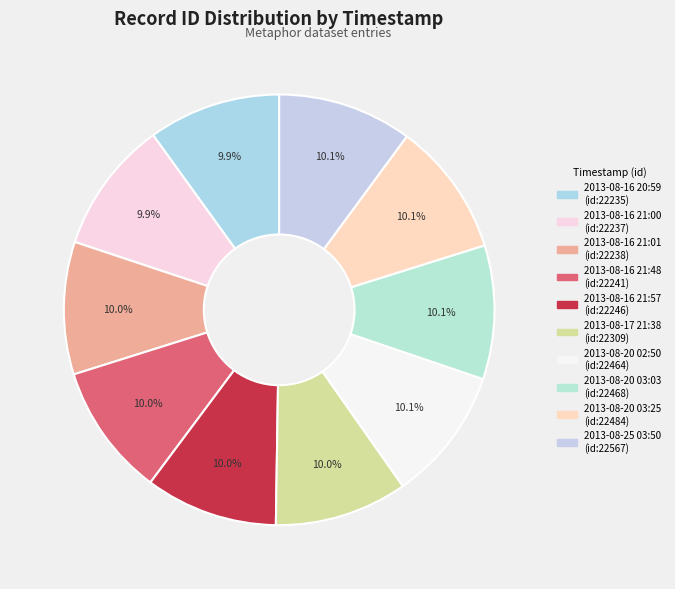

How many slices are in this pie chart?

10